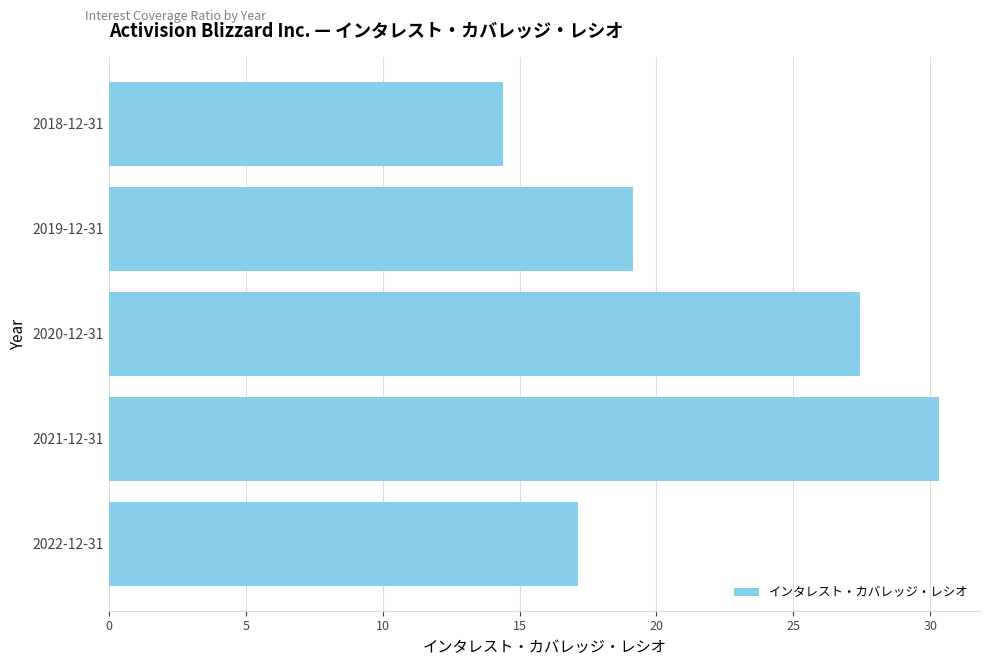

Rank the categories by value from lowest to highest.

2018-12-31, 2022-12-31, 2019-12-31, 2020-12-31, 2021-12-31